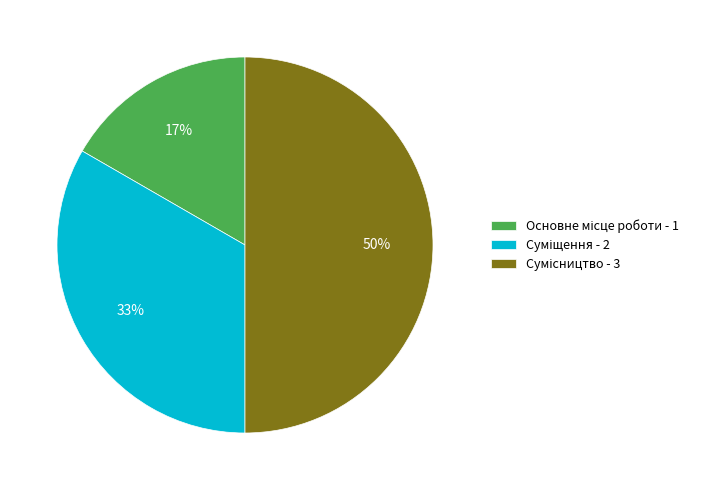

To the nearest percent, what is the average slice percentage?

33%